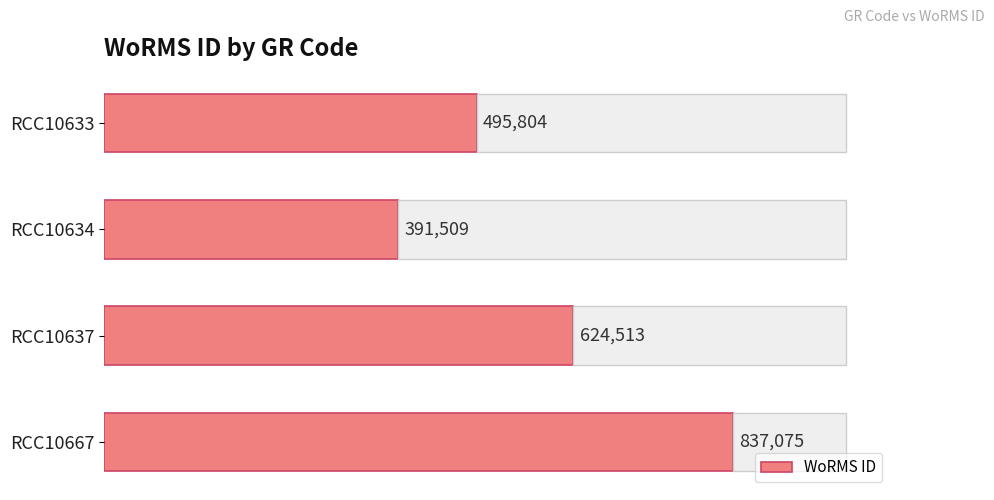

What is the greatest value displayed?

837075